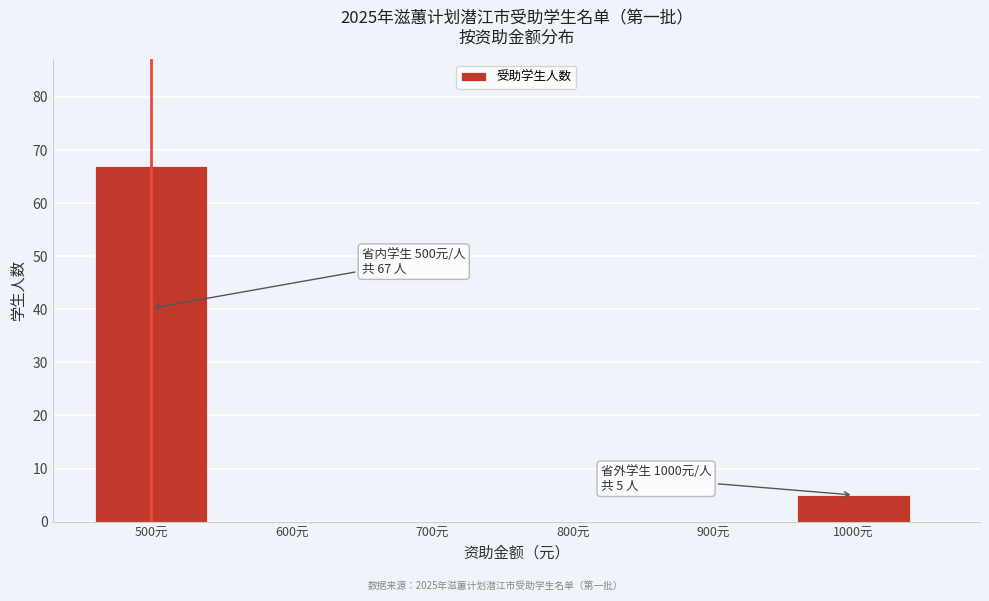

Reading left to right, extract all data points from this chart.

500元=67	600元=0	700元=0	800元=0	900元=0	1000元=5